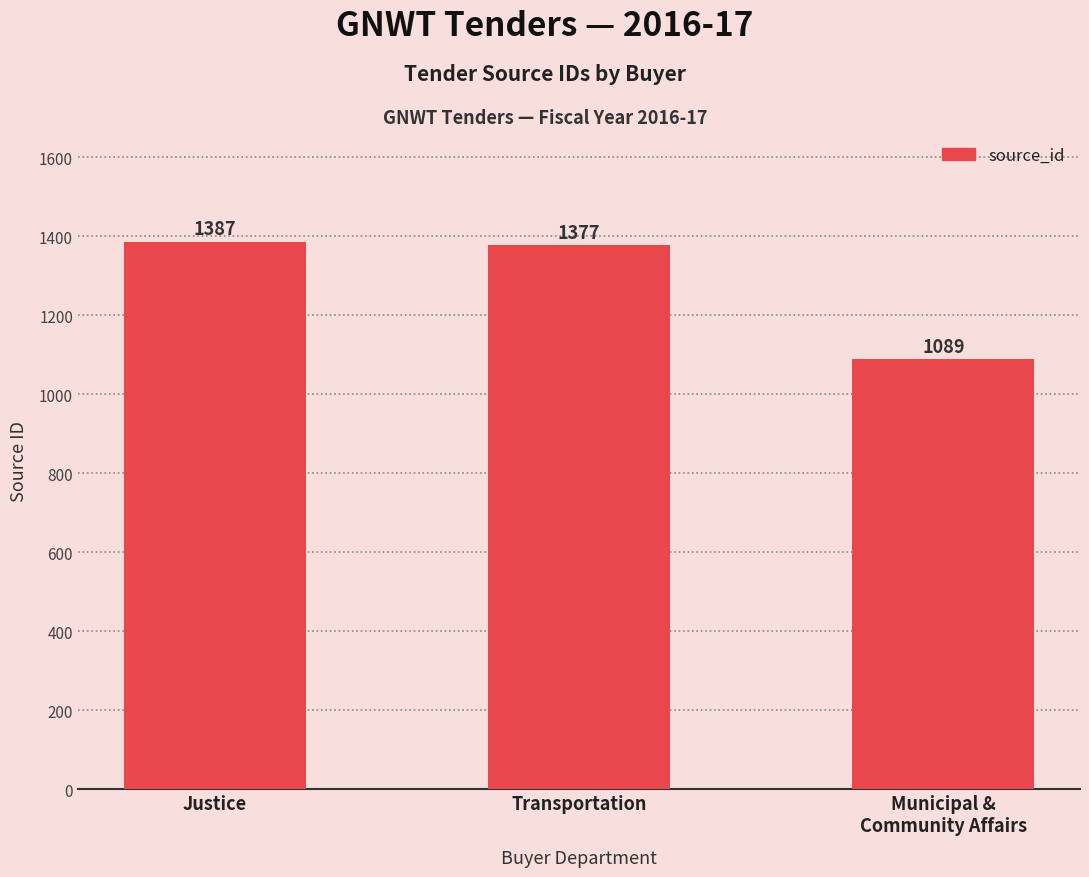

List the labels in order of value, largest first.

Justice, Transportation, Municipal &
Community Affairs